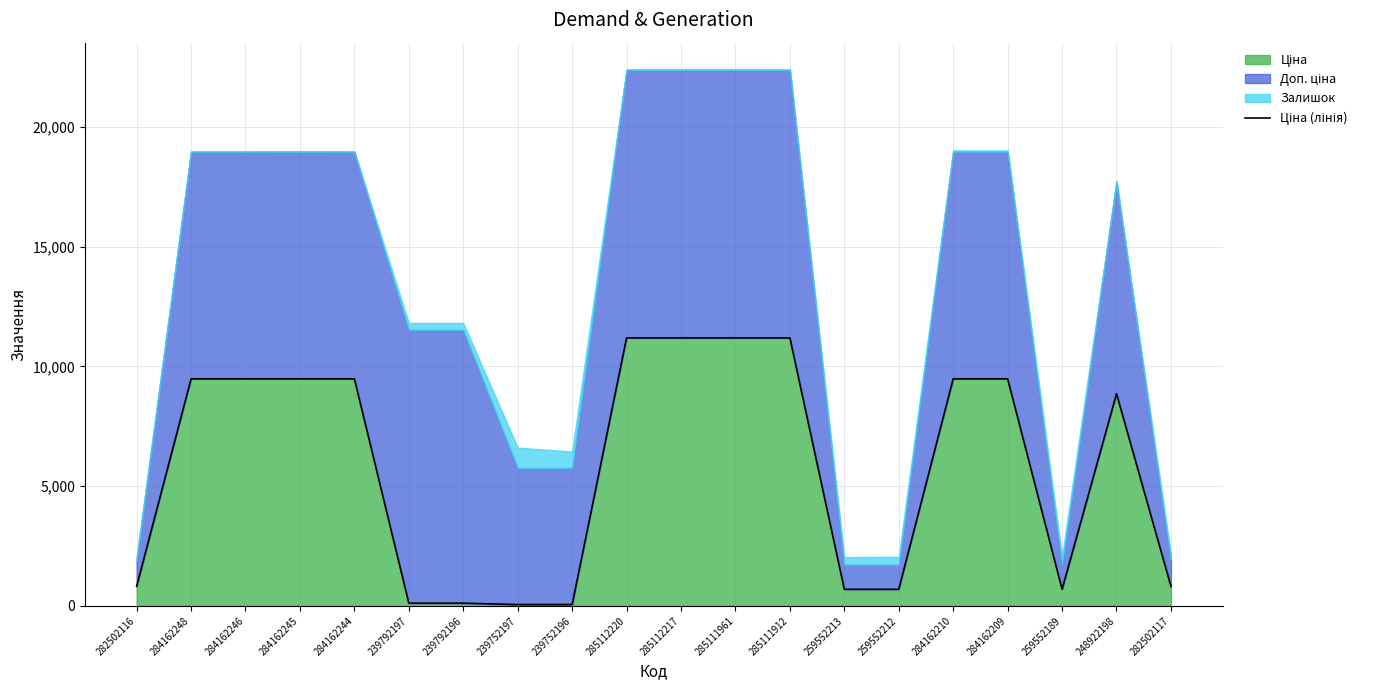

How many lines are shown in the chart?

1